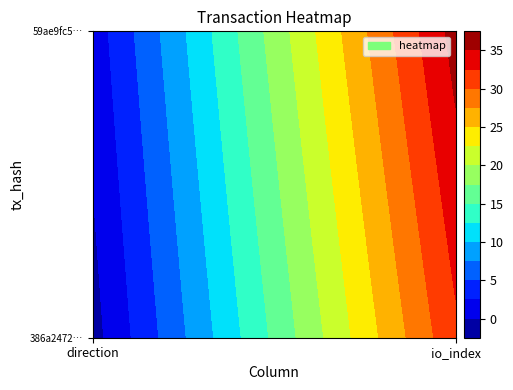

Reading right to left, what are all the values shown in this chart?

386a2472e2301f3398f6c263c8e3f10b1fc93d0: io_index=32	direction=-1
59ae9fc5afec65ce5d552b29eb24a74433b2e9a: io_index=36	direction=1